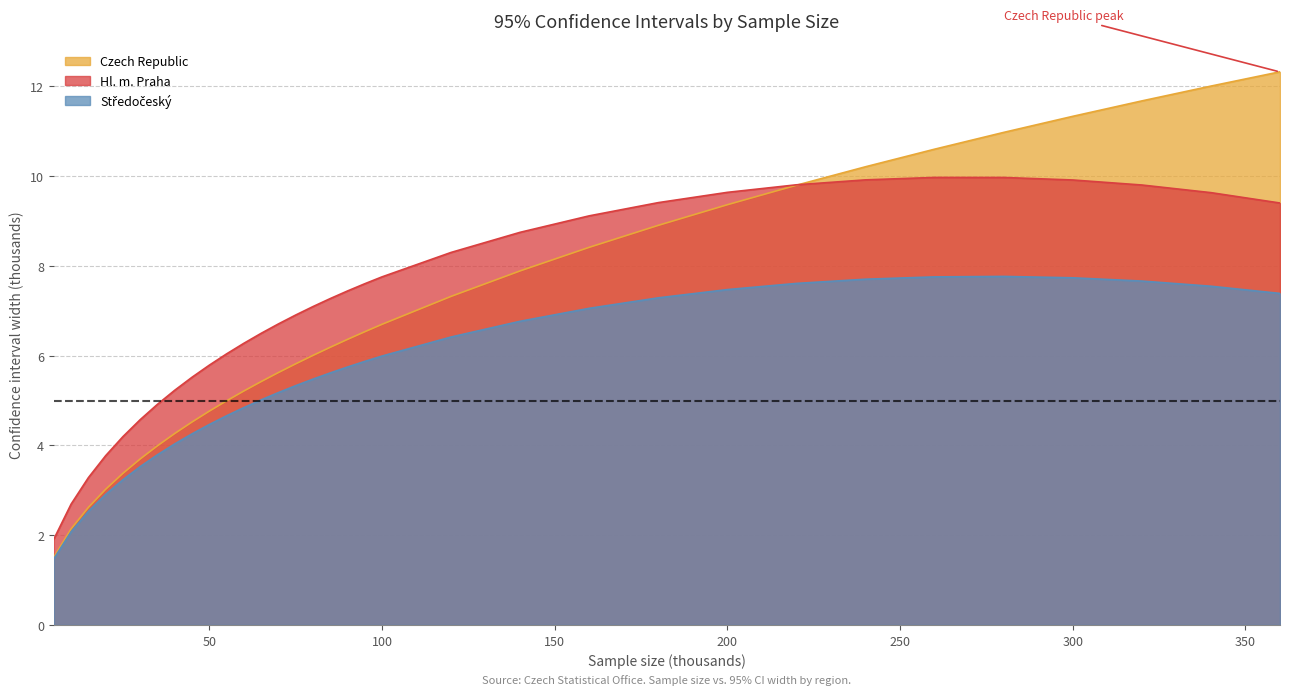

Is it true that Středočeský equals 7.4 at 360?

True